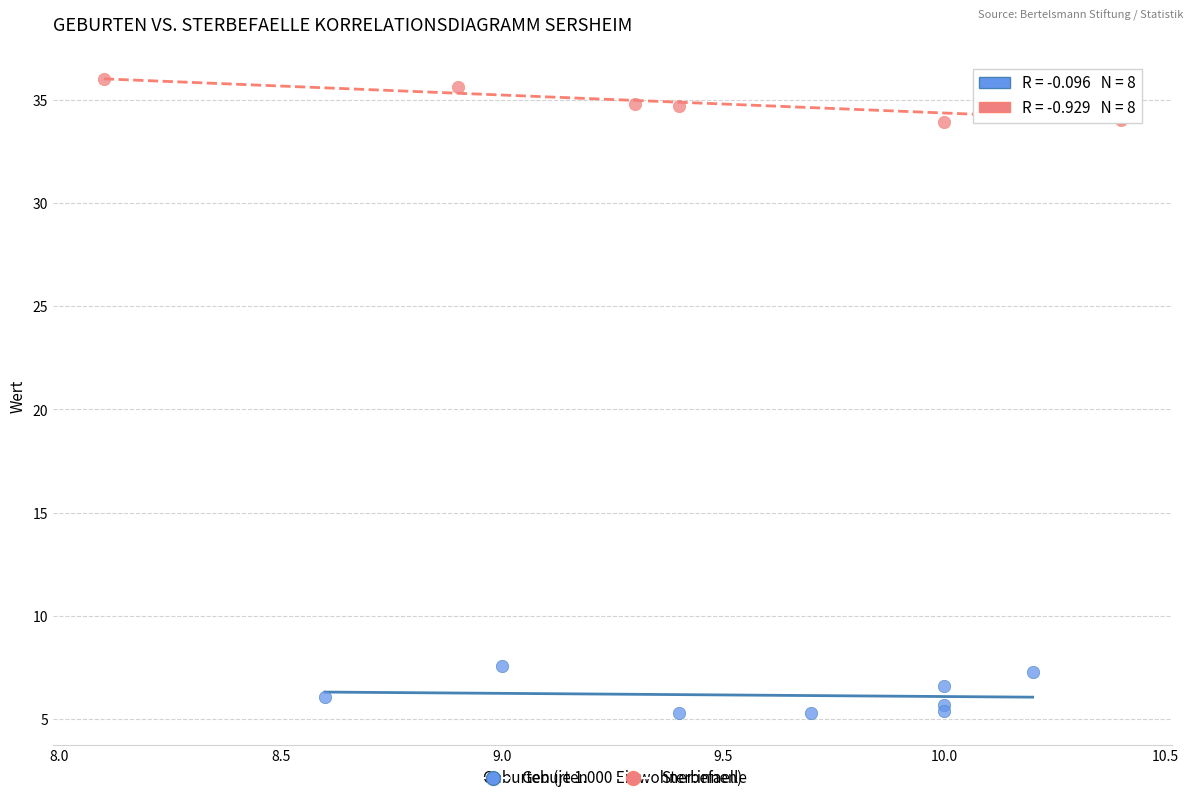

Which series reaches the maximum Y coordinate?

Sterbefaelle